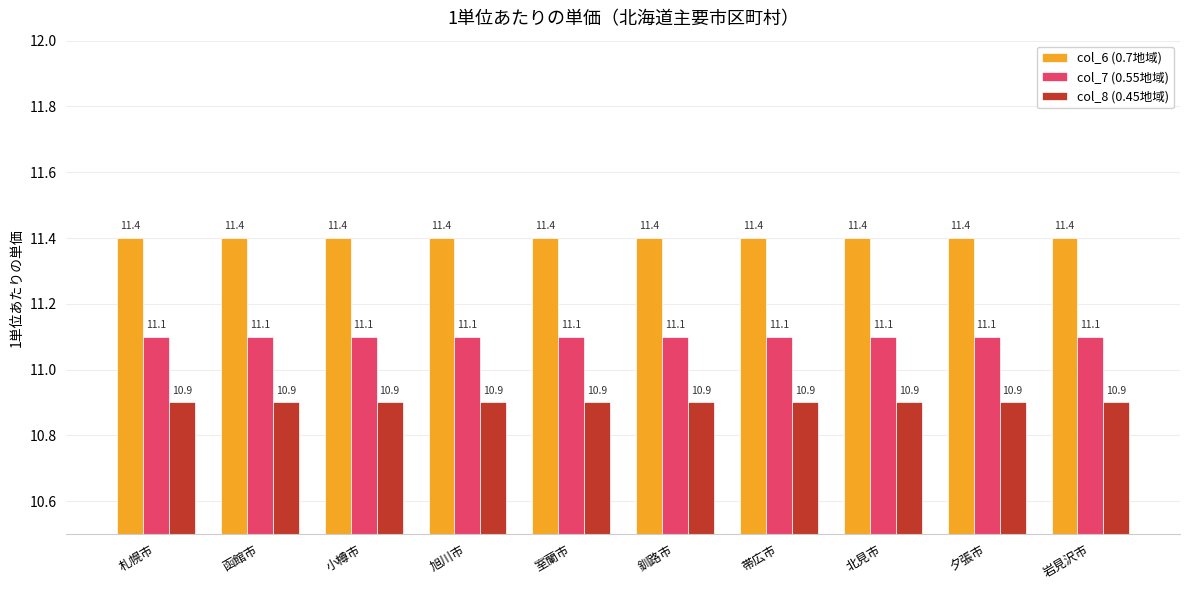

The col_7 (0.55地域) series shows 11.1 at 帯広市. True or false?

True